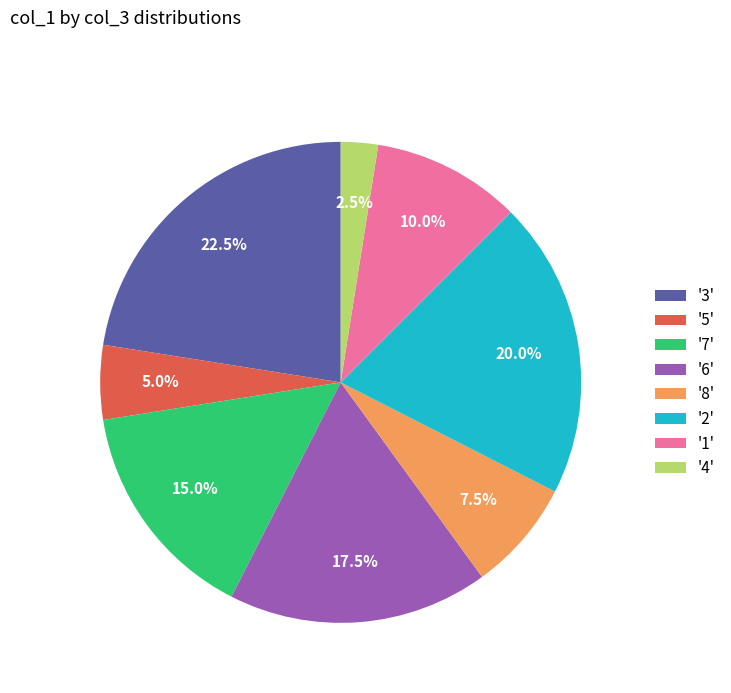

Is the sum of '3' and '6' greater than half?

No